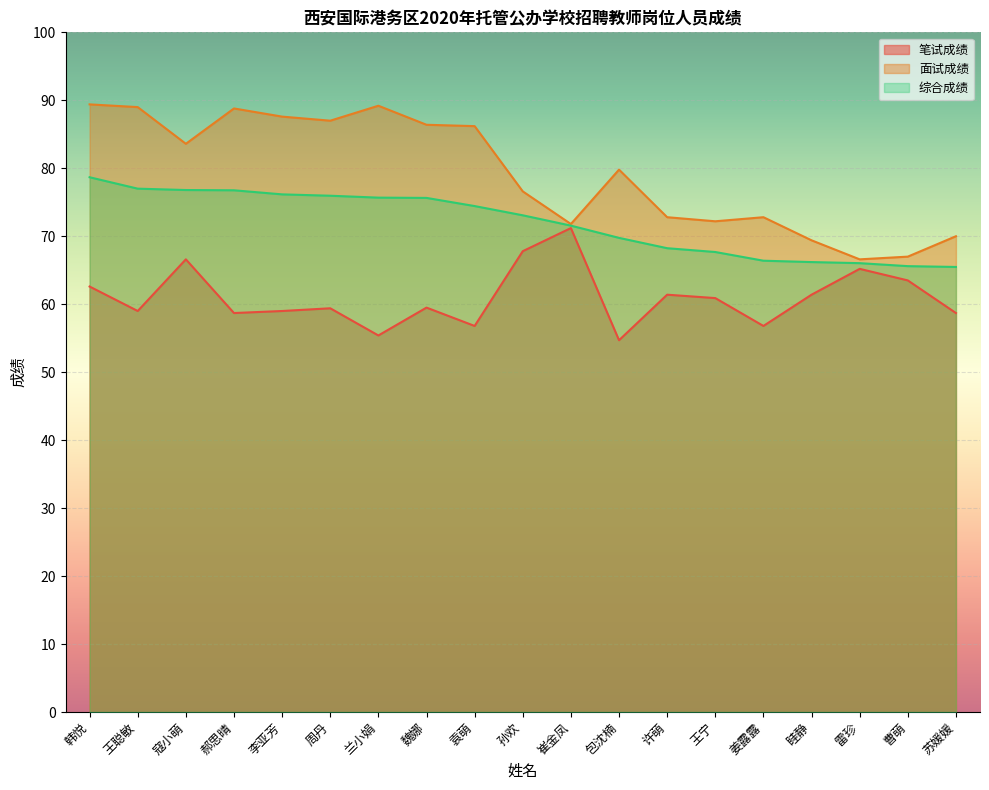

List the labels in order of 面试成绩 value, smallest first.

雷珍, 曹萌, 眭静, 苏媛媛, 崔金凤, 王宁, 许萌, 姜露露, 孙欢, 包沈楠, 寇小萌, 袁萌, 魏娜, 周丹, 李亚芳, 郝思晴, 王聪敏, 兰小娟, 韩悦